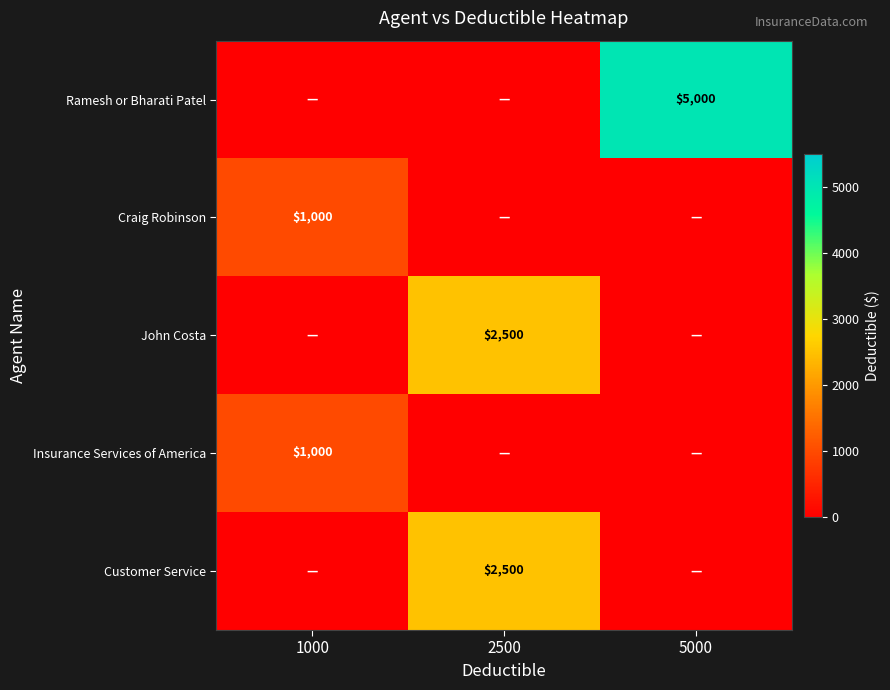

At which category is the sum across all series the highest?

2500